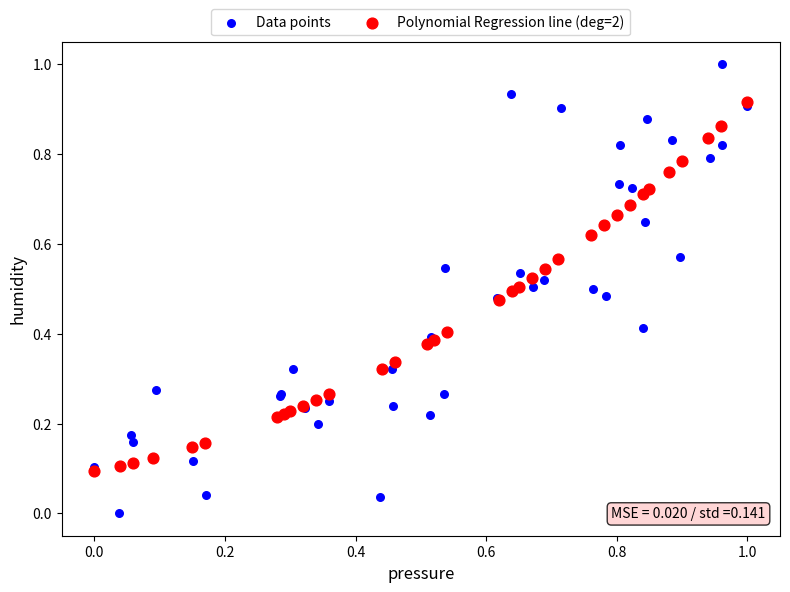

Which series reaches the maximum Y coordinate?

Data points